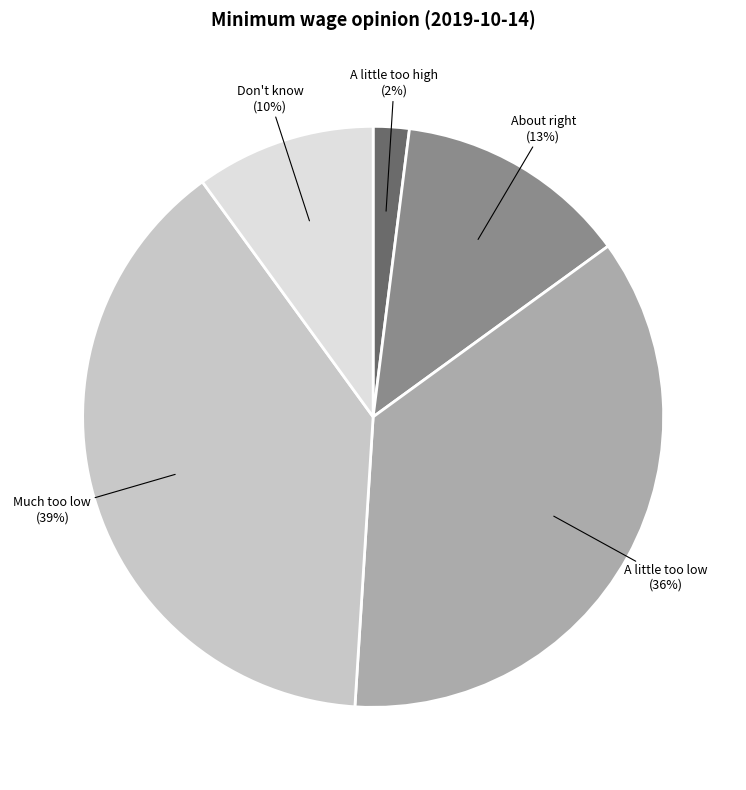

What is the largest slice in the pie chart?

Much too low